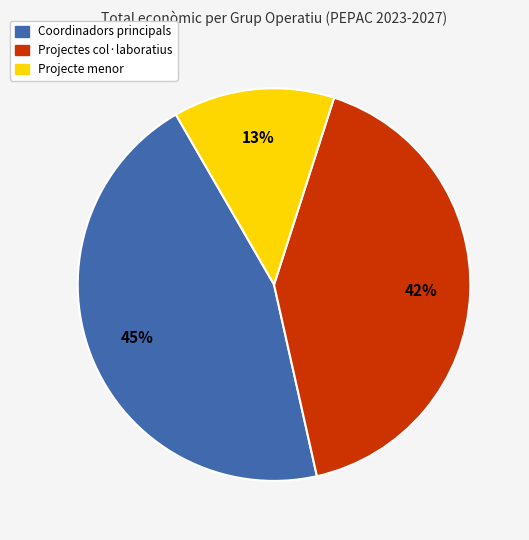

What percentage is the Projecte menor slice, to the nearest percent?

13%